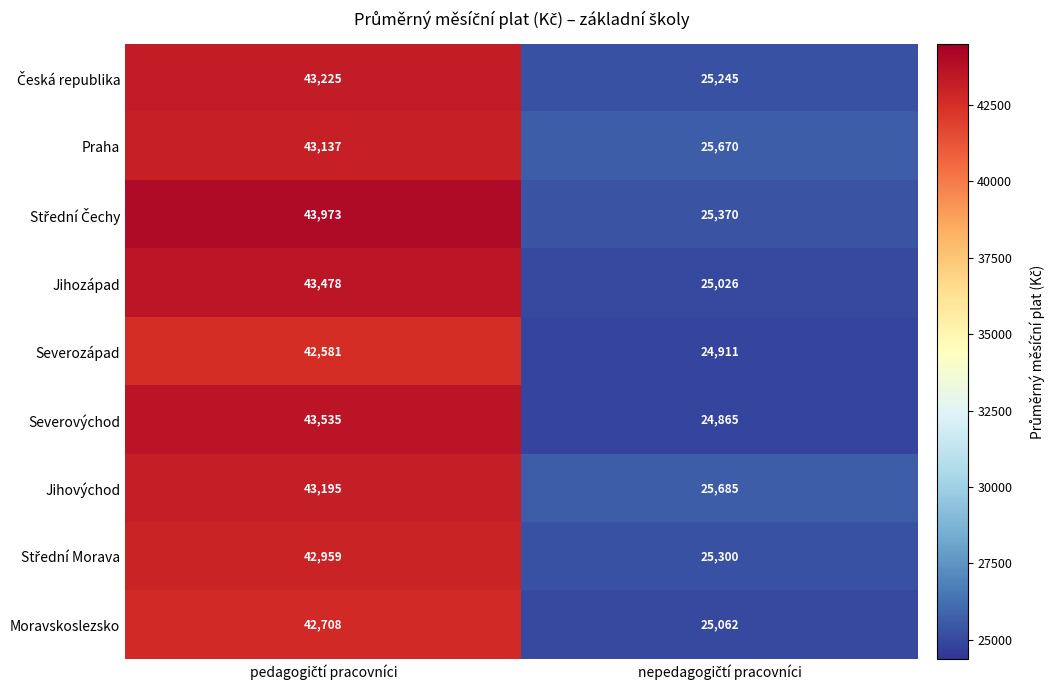

What is the greatest value displayed?

43973